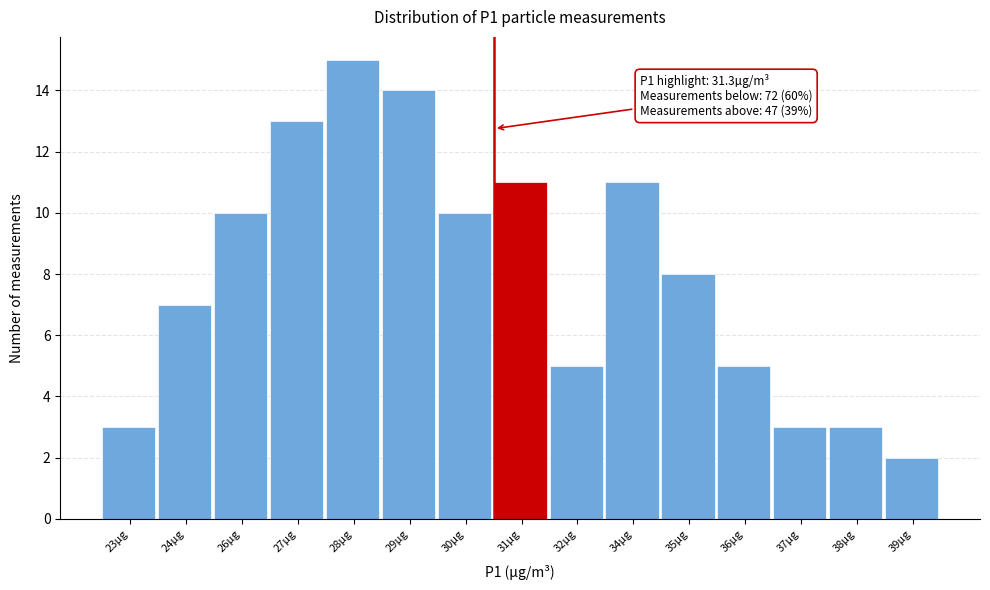

Reading left to right, list all the values displayed in this chart.

3	7	10	13	15	14	10	11	5	11	8	5	3	3	2